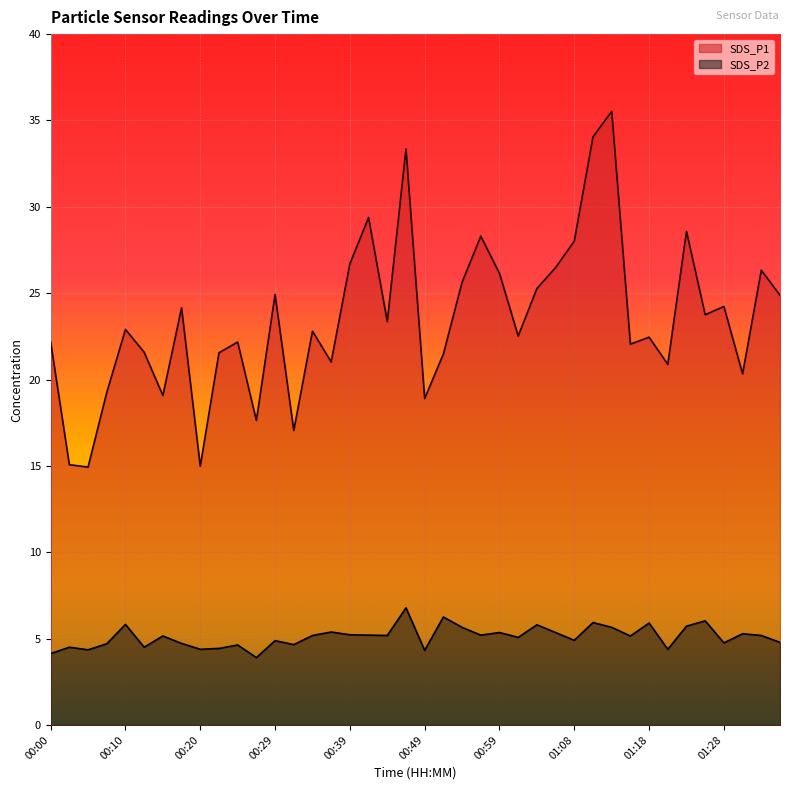

Reading left to right, transcribe all the data shown in this chart.

SDS_P1: 22.2	15.1	14.9	19.2	22.9	21.6	19.1	24.1	15.0	21.6	22.2	17.6	24.9	17.1	22.8	21.0	26.7	29.4	23.4	33.4	18.9	21.5	25.6	28.3	26.1	22.5	25.3	26.5	28.0	34.0	35.5	22.1	22.4	20.9	28.6	23.8	24.2	20.3	26.3	24.9
SDS_P2: 4.1	4.5	4.3	4.7	5.8	4.5	5.2	4.7	4.4	4.4	4.6	3.9	4.9	4.7	5.2	5.4	5.2	5.2	5.2	6.8	4.3	6.2	5.7	5.2	5.3	5.1	5.8	5.3	4.9	5.9	5.7	5.2	5.9	4.4	5.7	6.0	4.8	5.3	5.2	4.8